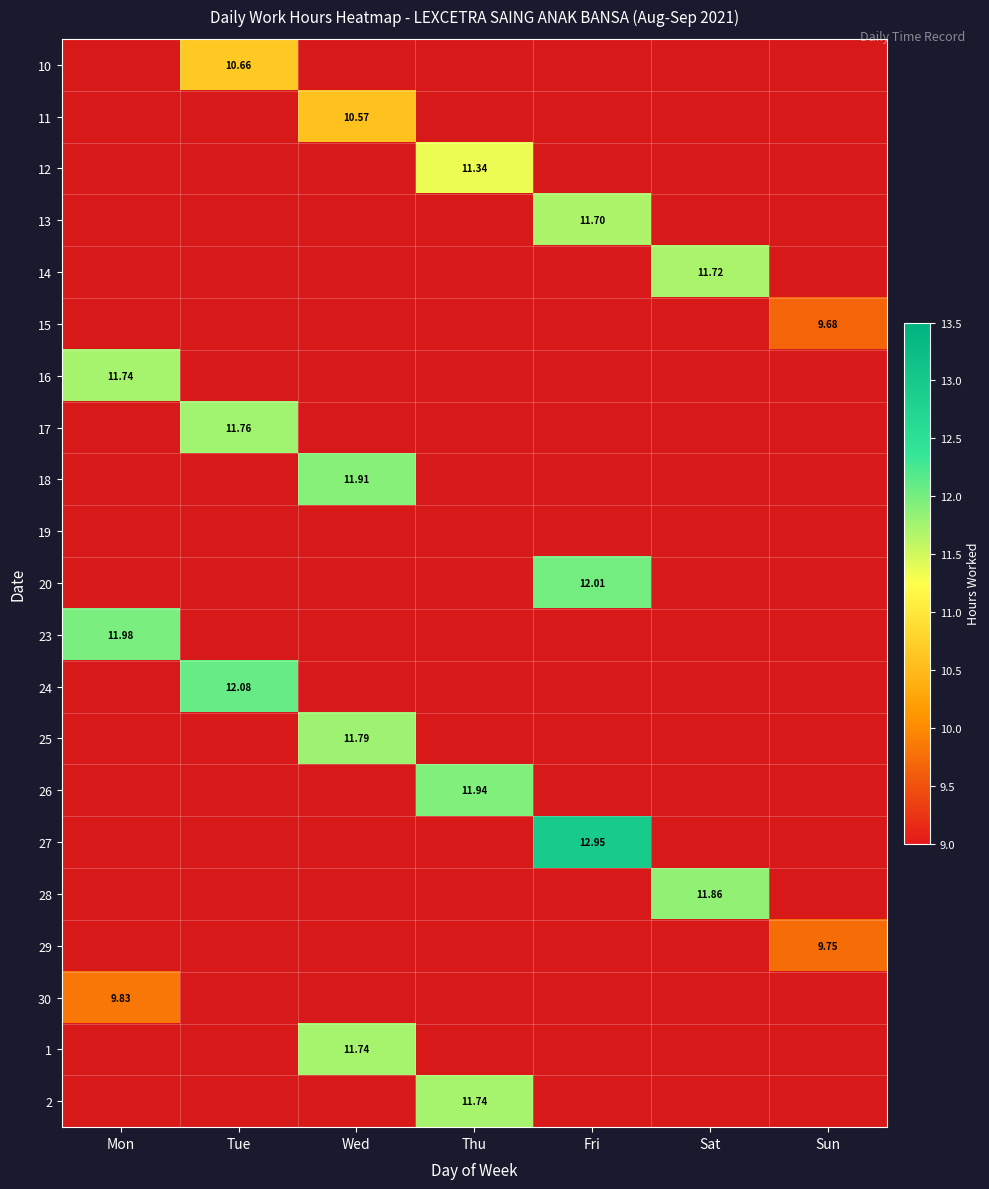

How many data points does each series have?

7